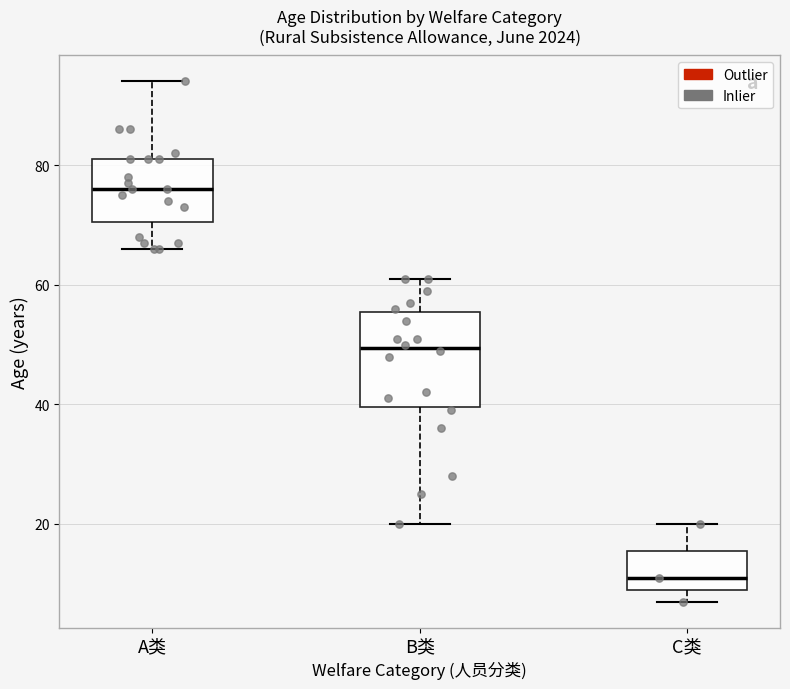

Reading left to right, transcribe this box plot: for each box, give where its median line is, the range the box spans, and where its two whiskers end, as read against the y-axis. The values are not printed on the chart, so give them approximately, as read against the axis.

A类: median 76, box 70 to 82, whiskers 66 to 94
B类: median 50, box 40 to 56, whiskers 20 to 62
C类: median 12, box 10 to 16, whiskers 8 to 20